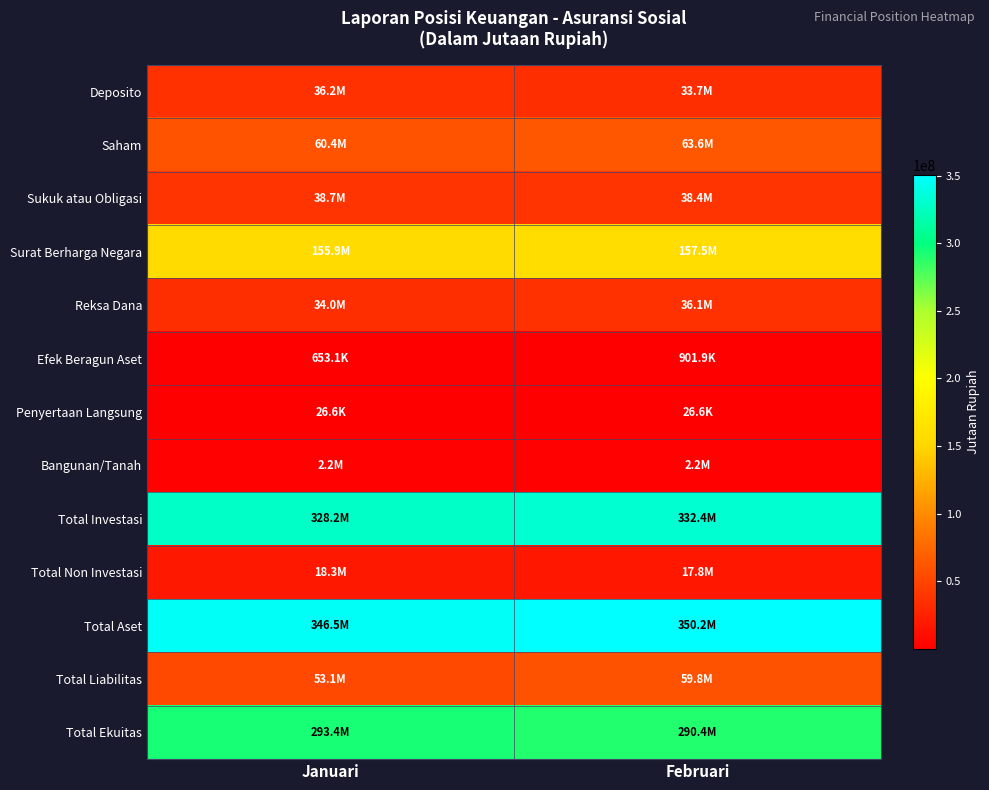

Count the number of categories in the chart.

2